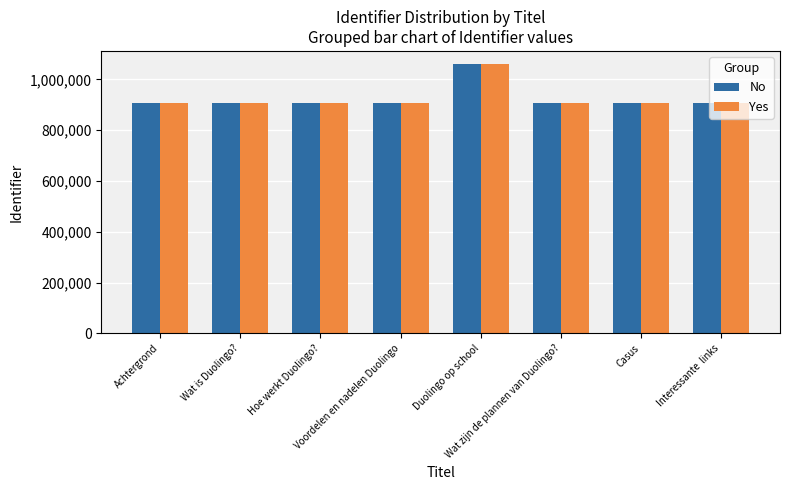

What position from the right is Duolingo op school?

4